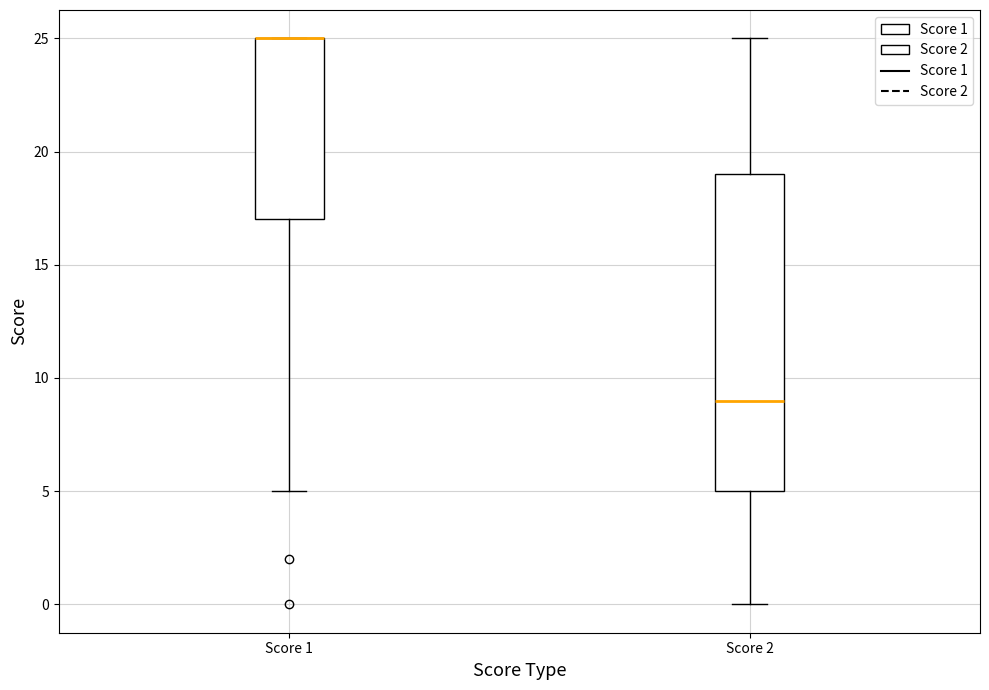

Reading left to right, transcribe this box plot: for each box, give where its median line is, the range the box spans, and where its two whiskers end, as read against the y-axis. The values are not printed on the chart, so give them approximately, as read against the axis.

Score 1: median 25 (drawn on the box's upper edge), box 17 to 25, whiskers 5 to 25
Score 2: median 9, box 5 to 19, whiskers 0 to 25